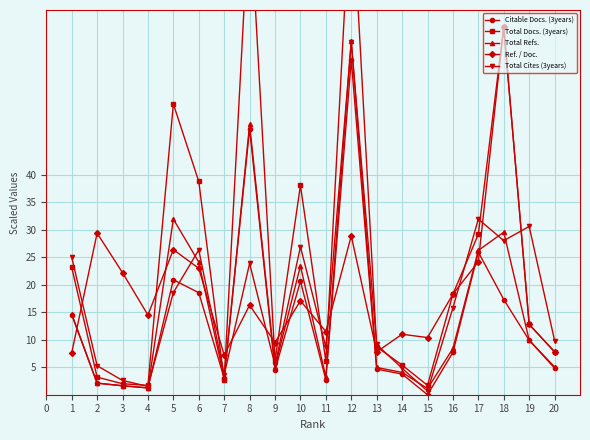

Does the chart have visible grid lines?

Yes